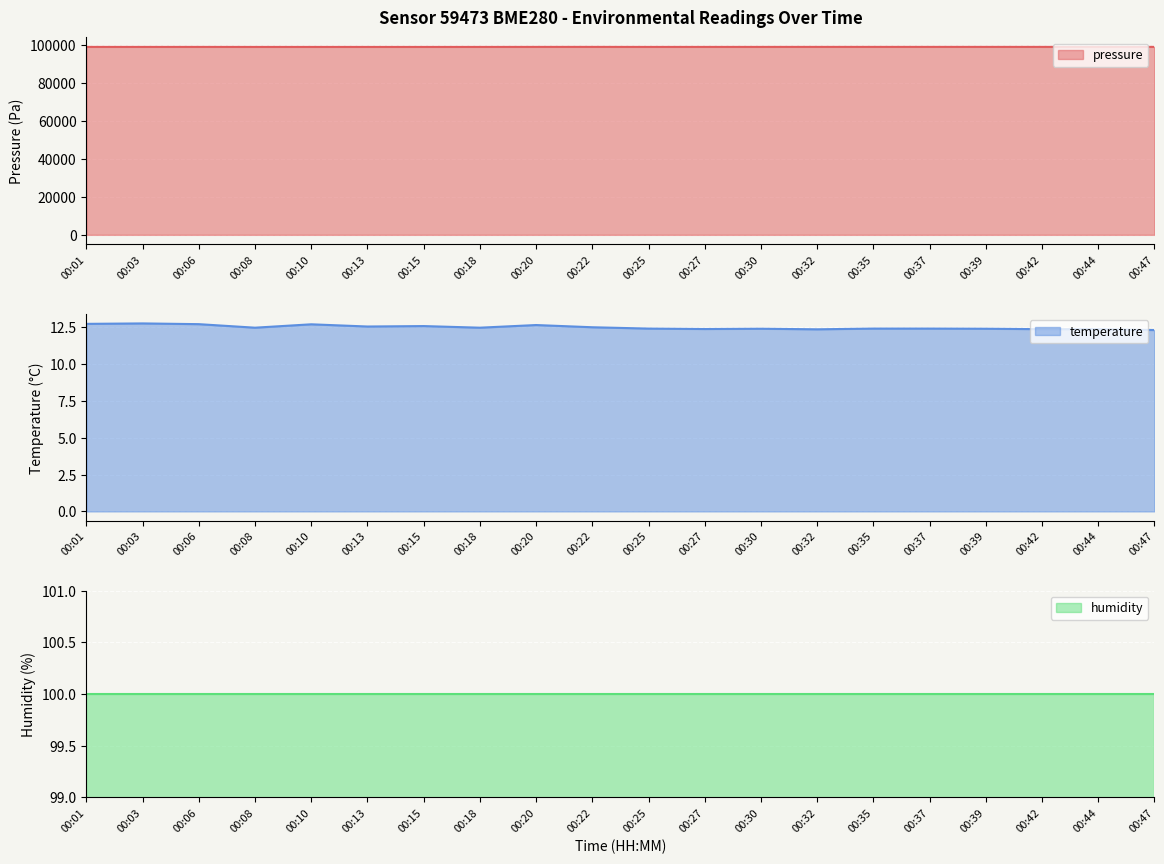

The value of pressure at 00:06 is 99136.7. True or false?

True